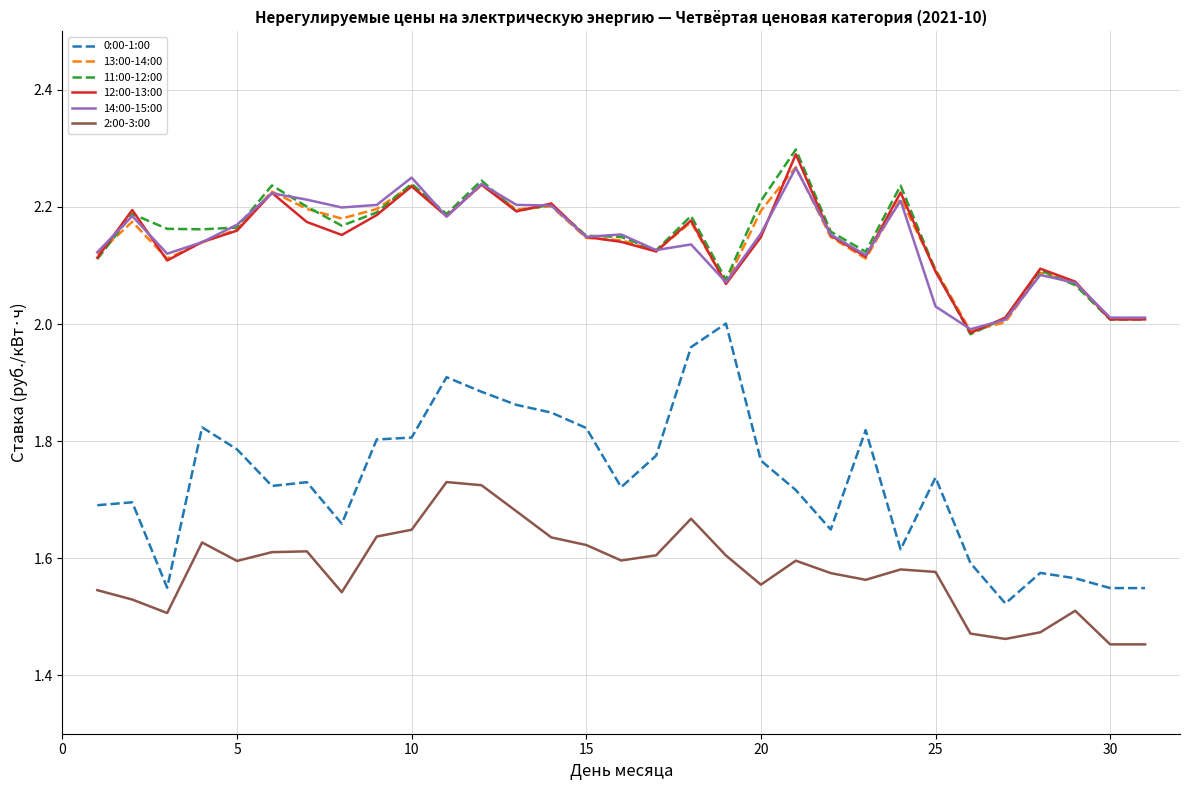

What is the sum of all 12:00-13:00 values?

66.4